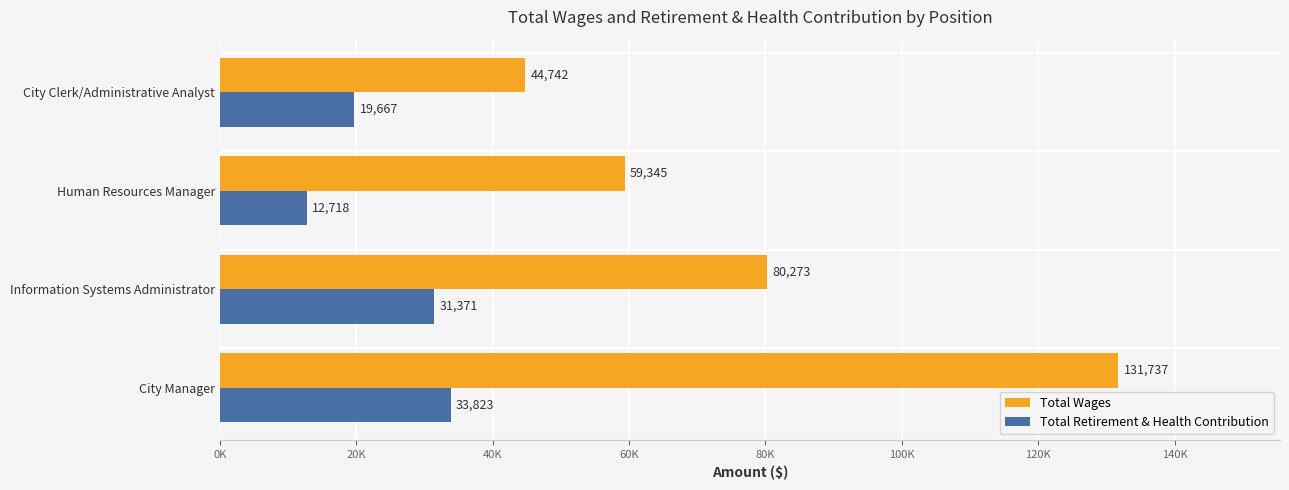

What are all the series names shown in the legend?

Total Wages, Total Retirement & Health Contribution